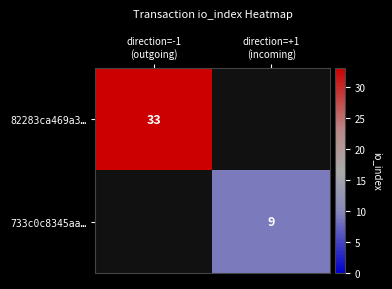

At direction=+1 (incoming), list the series in order from smallest to largest.

82283ca469a3…, 733c0c8345aa…